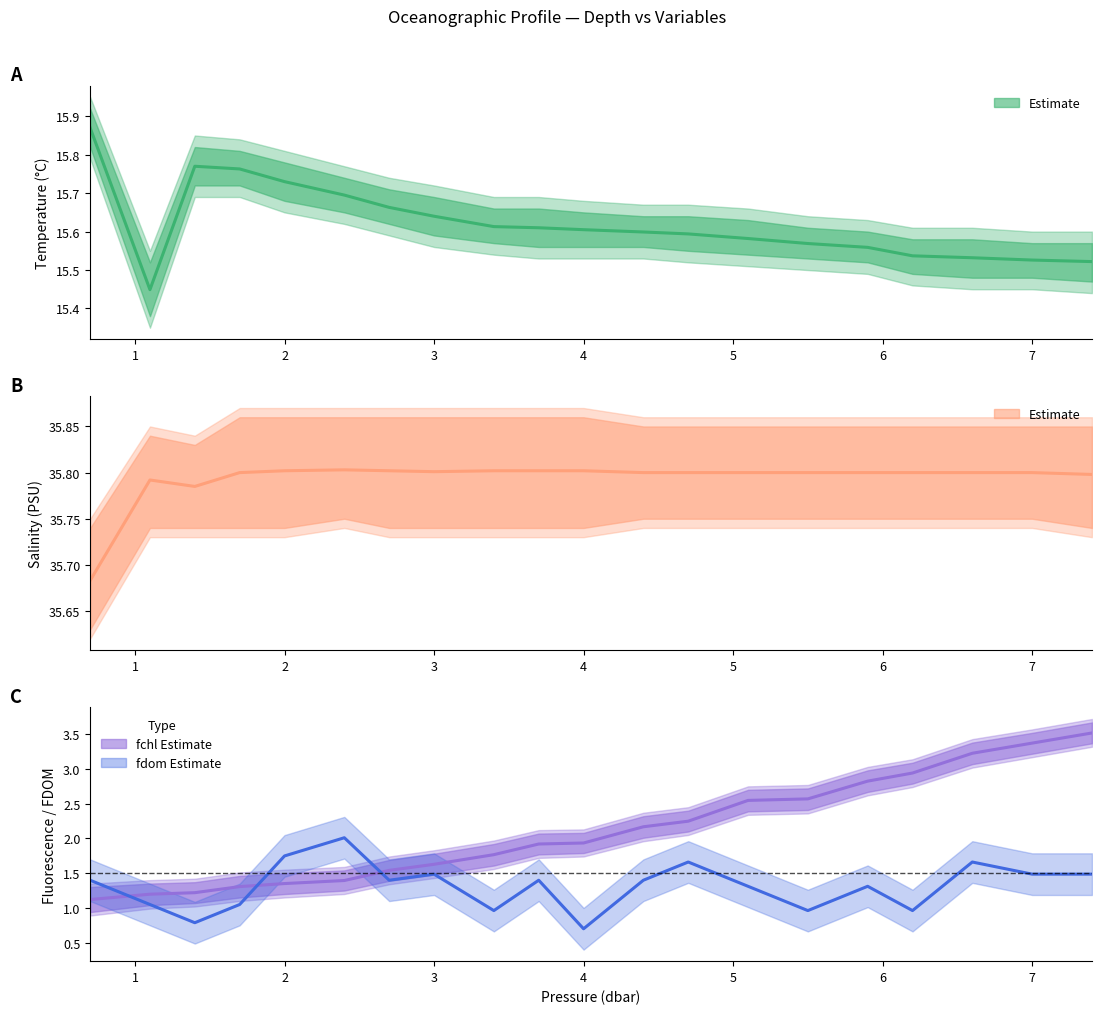

What is the minimum value for fchl (mg/m³)?

1.1